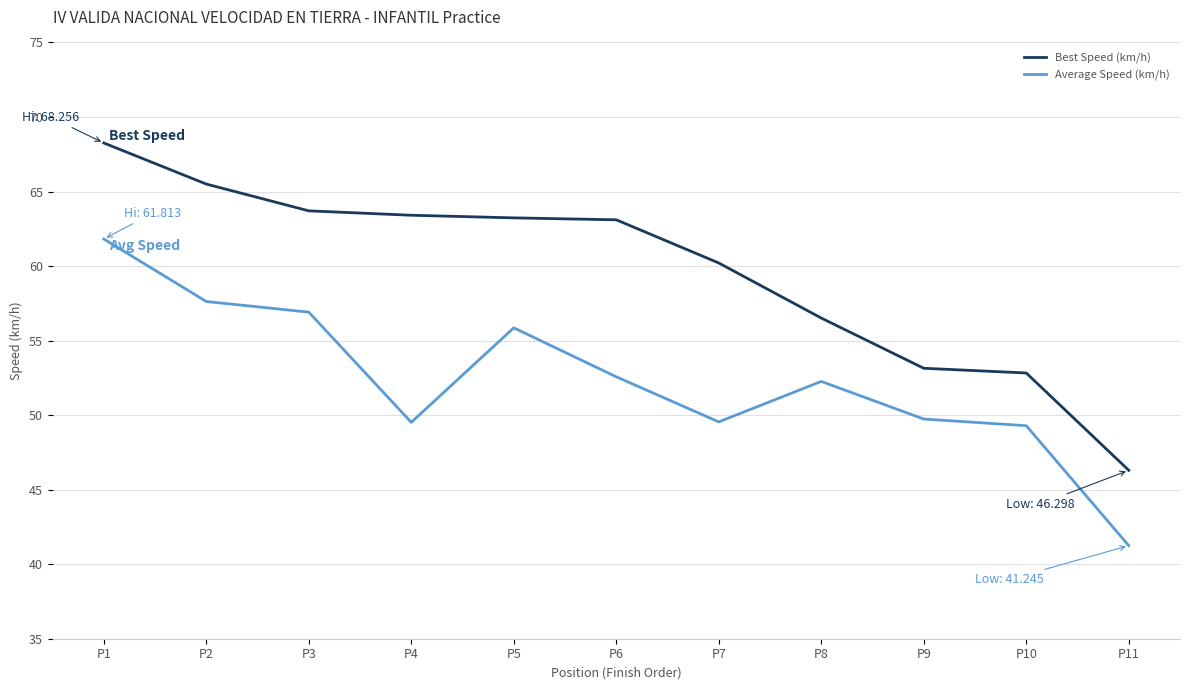

True or false: Average Speed (km/h) and Best Speed (km/h) cross at least once.

False